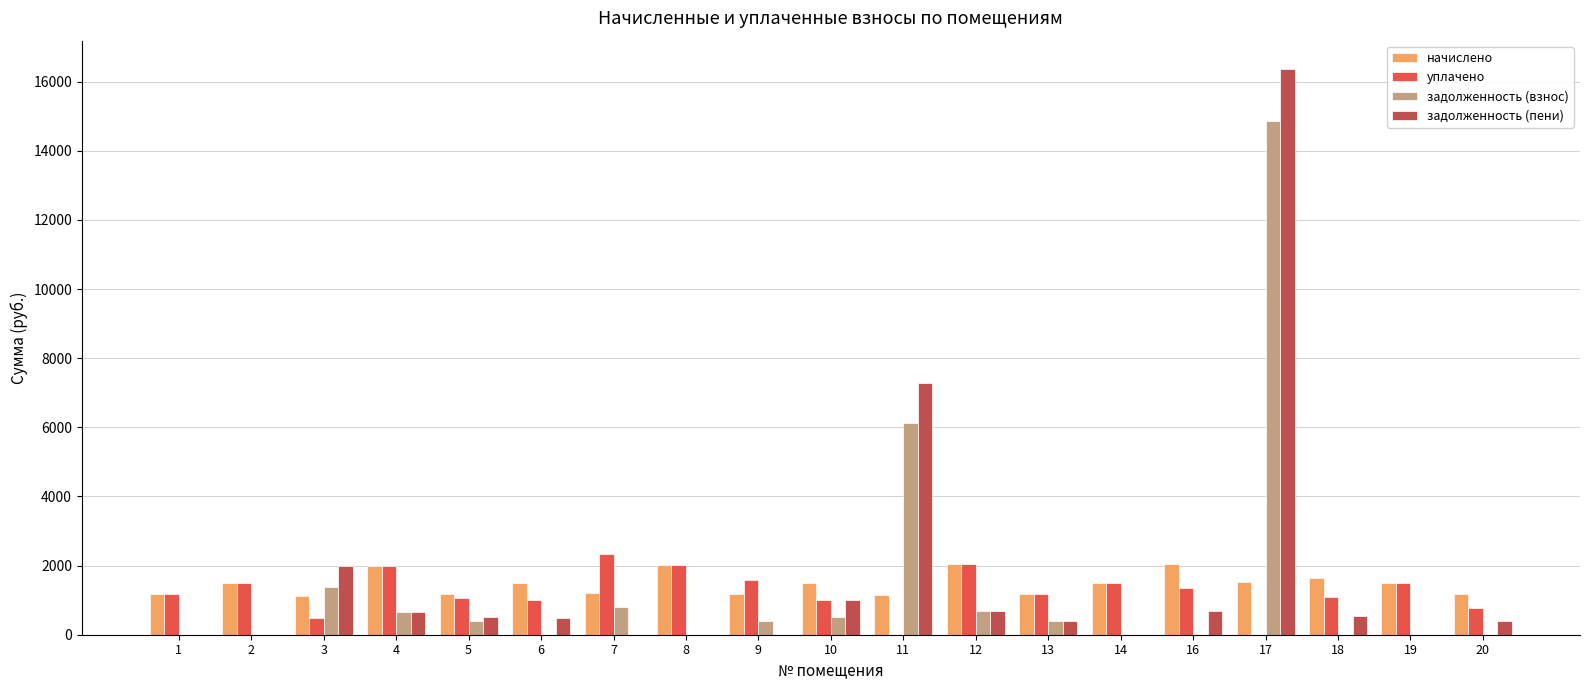

The value of начислено at 12 is 3502.4. True or false?

False